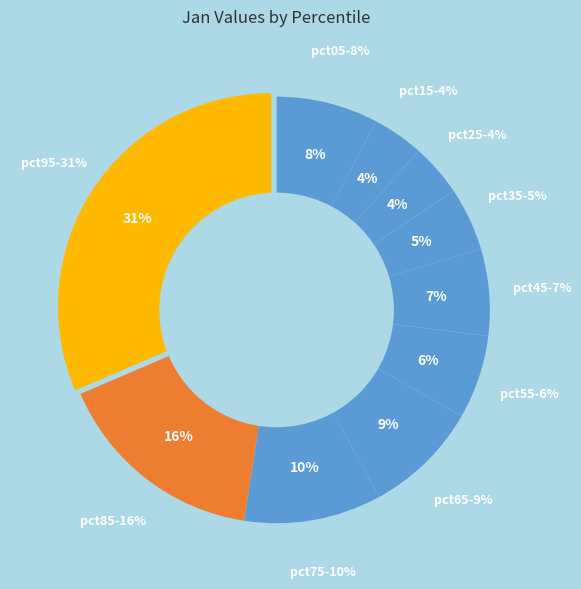

True or false: pct15 accounts for 13% of the total.

False